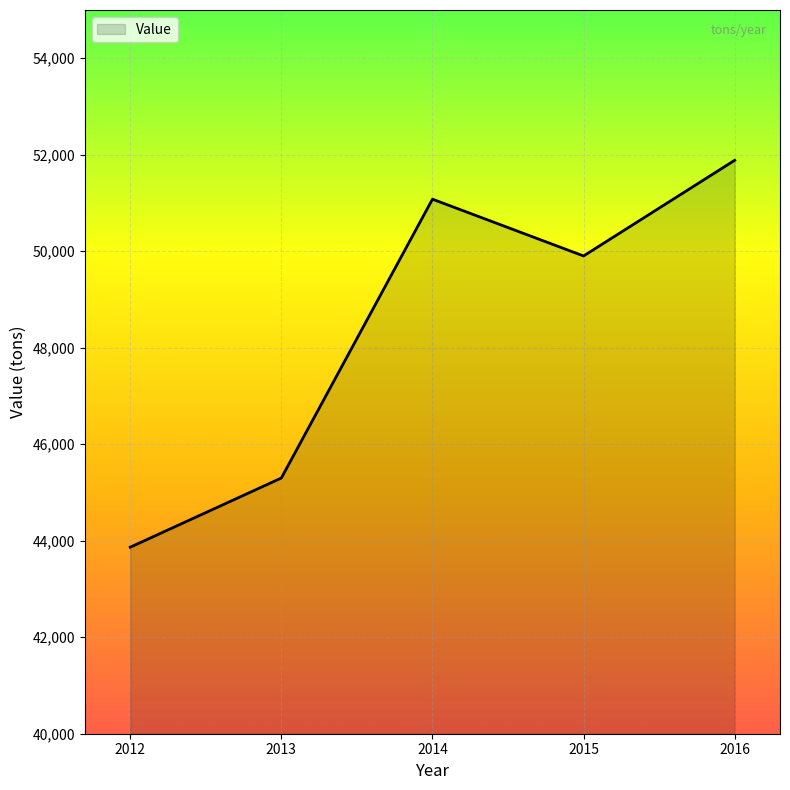

The chart shows a value of 43866 at 2012. True or false?

True